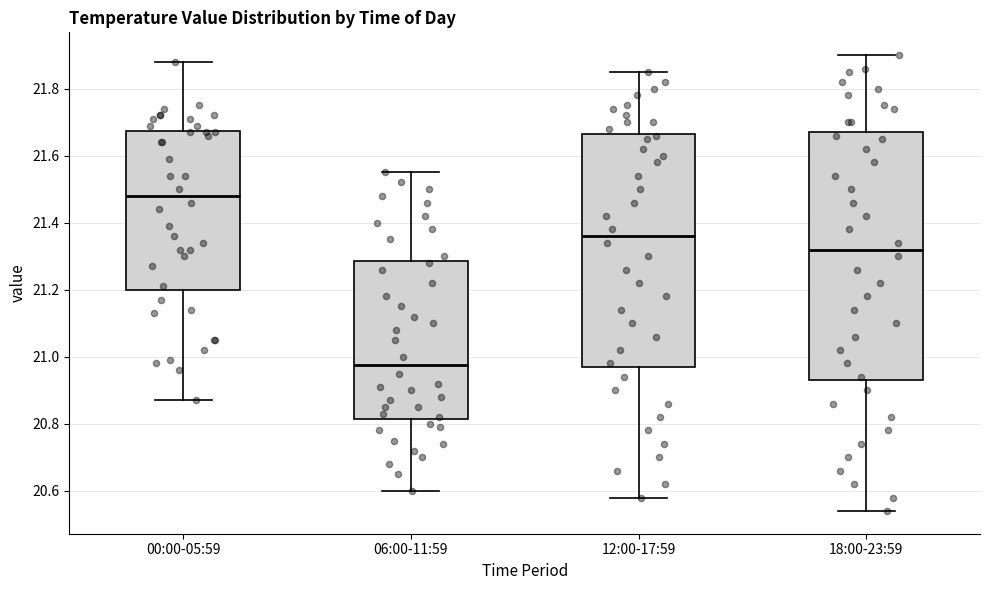

Comparing the boxes themselves (not the whiskers), which one is the tallest?

18:00-23:59